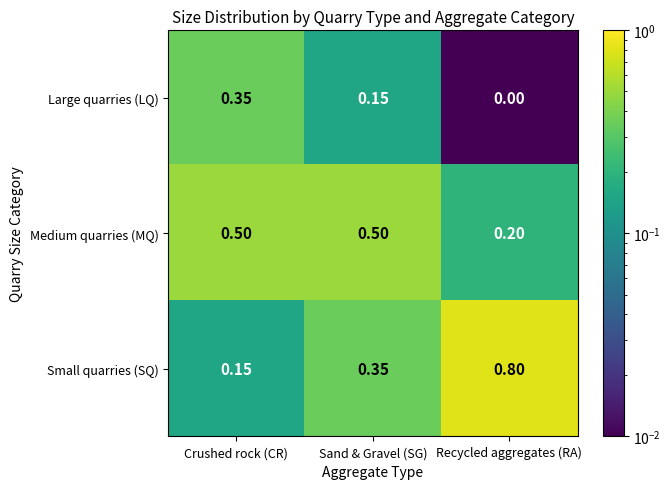

At which label does Large quarries (LQ) reach its minimum?

Recycled aggregates (RA)